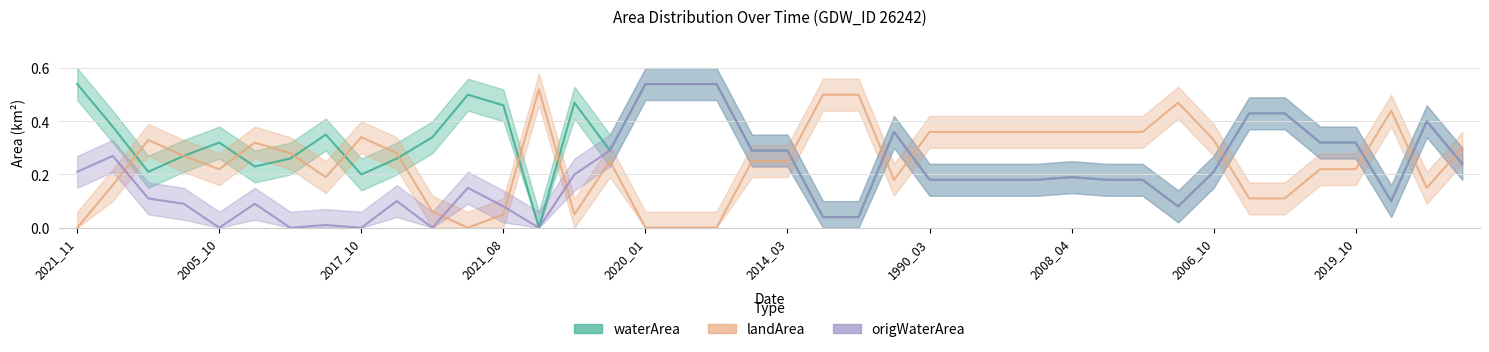

The value of waterArea at 1998_11 is 0.4. True or false?

True